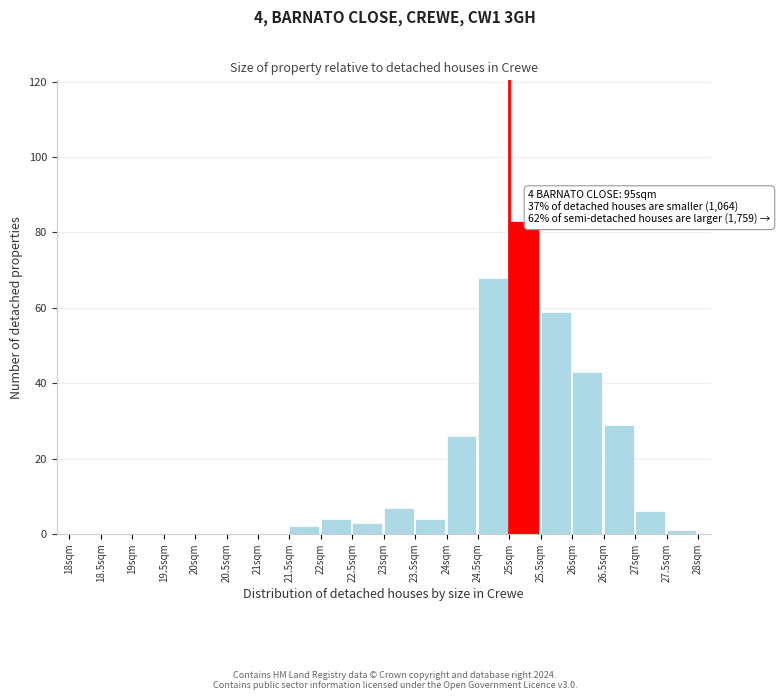

Which range on the x-axis has the tallest bar?

25.0 to 25.5